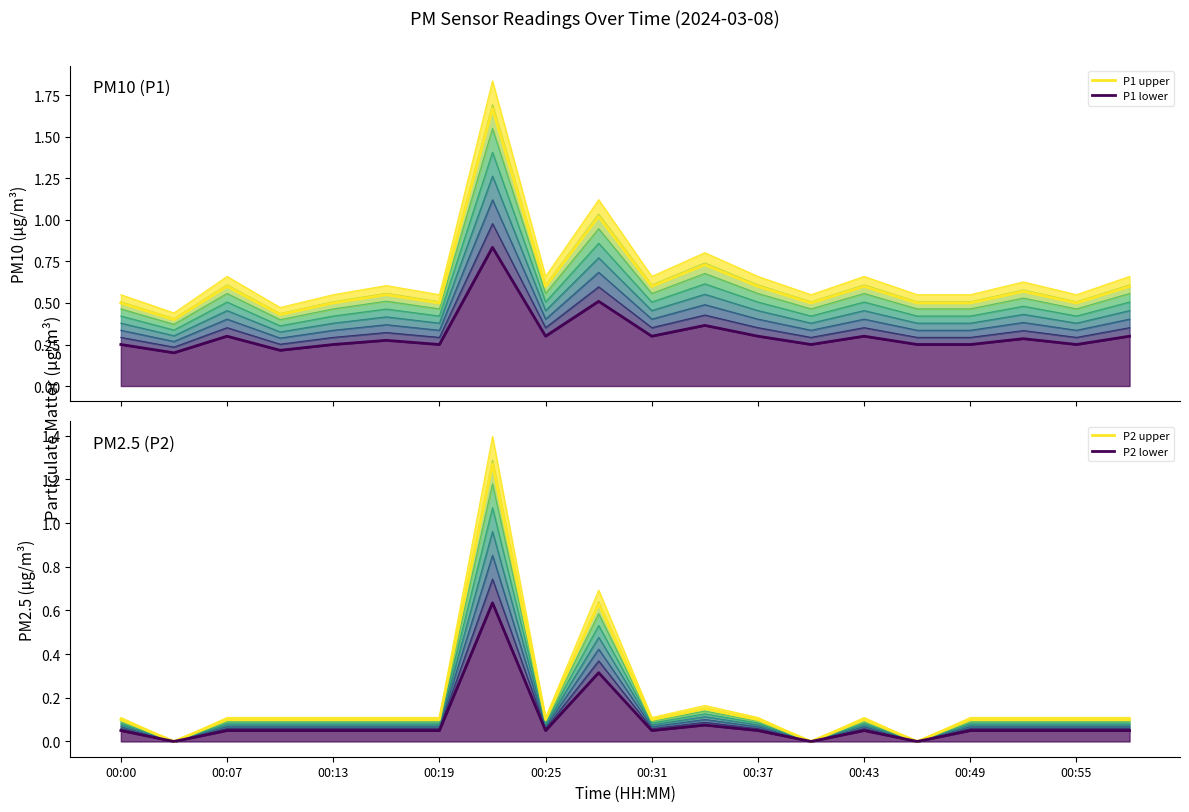

Is it true that P2 equals 0.1 at 00:07?

False